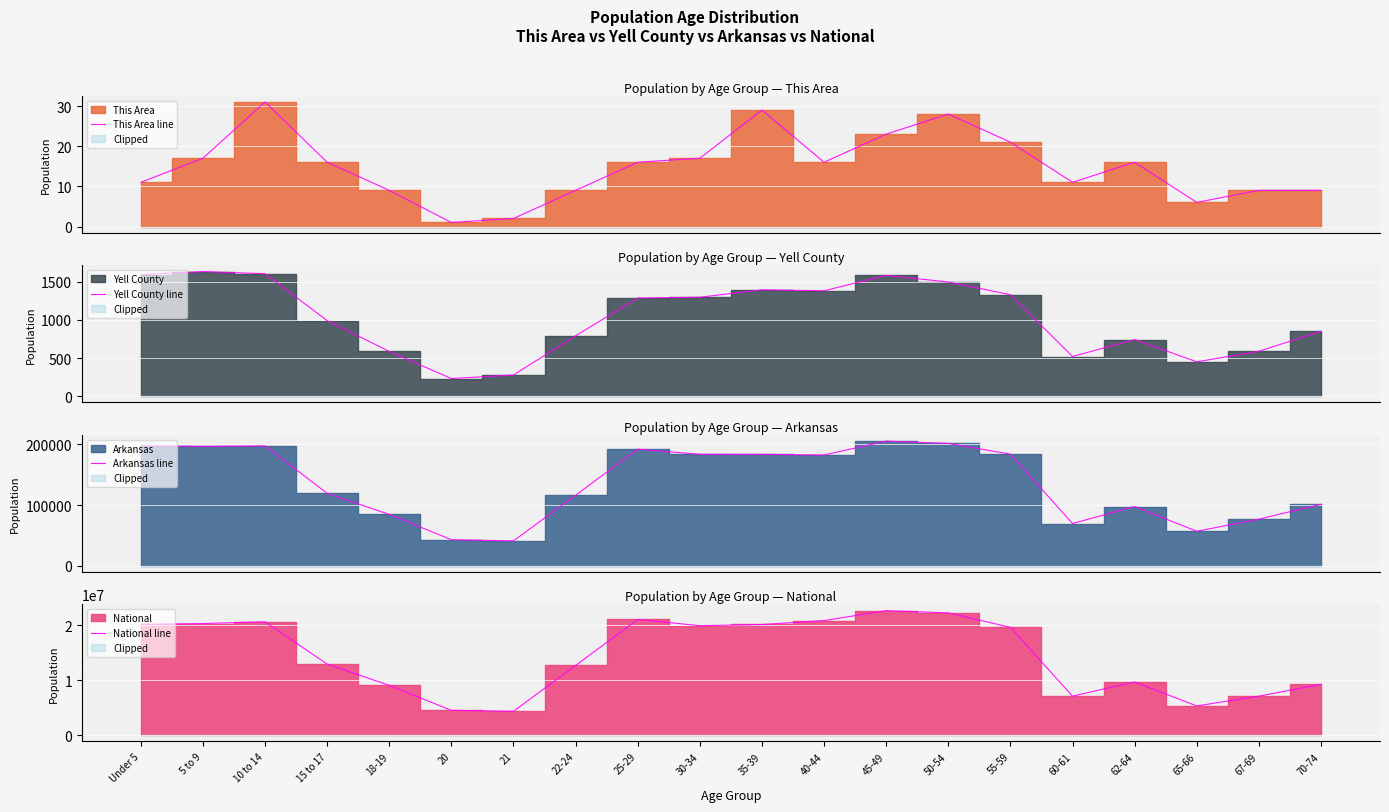

True or false: This Area line and Arkansas line cross at least once.

False